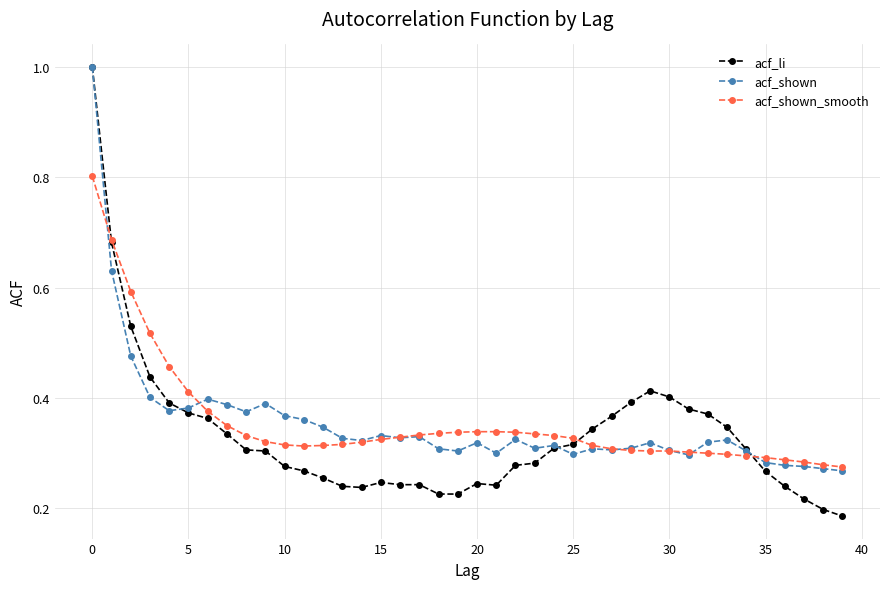

At how many categories does at least one series exceed 0?

40